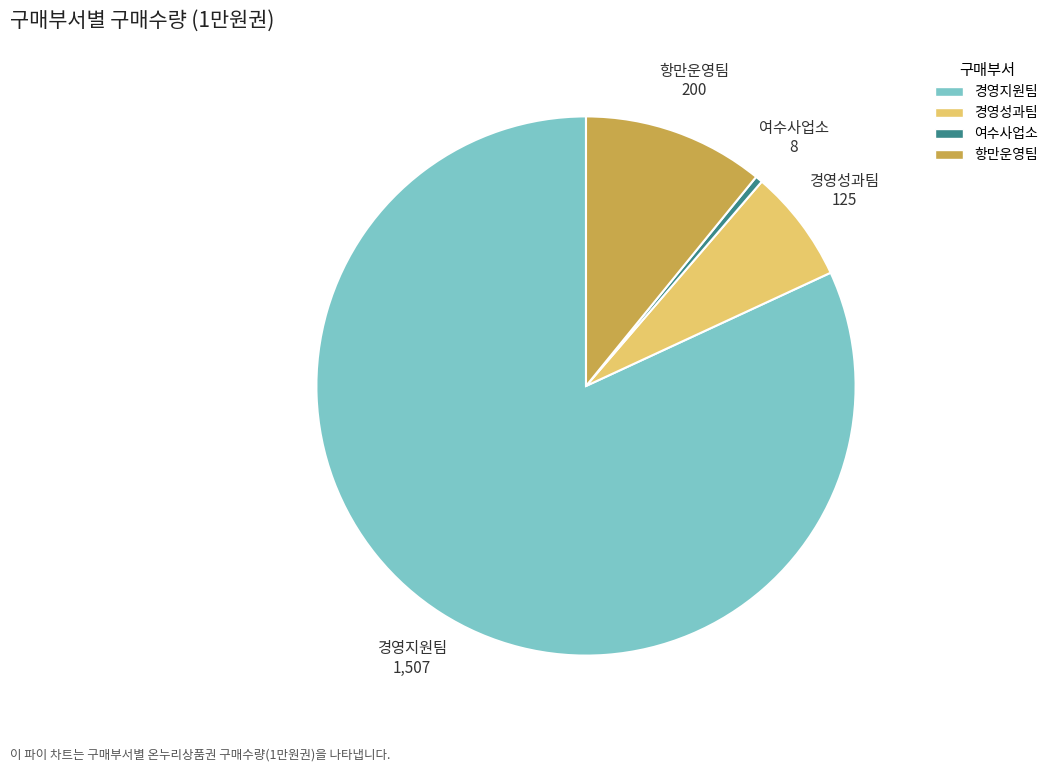

Which has a higher value, 항만운영팀 or 여수사업소?

항만운영팀